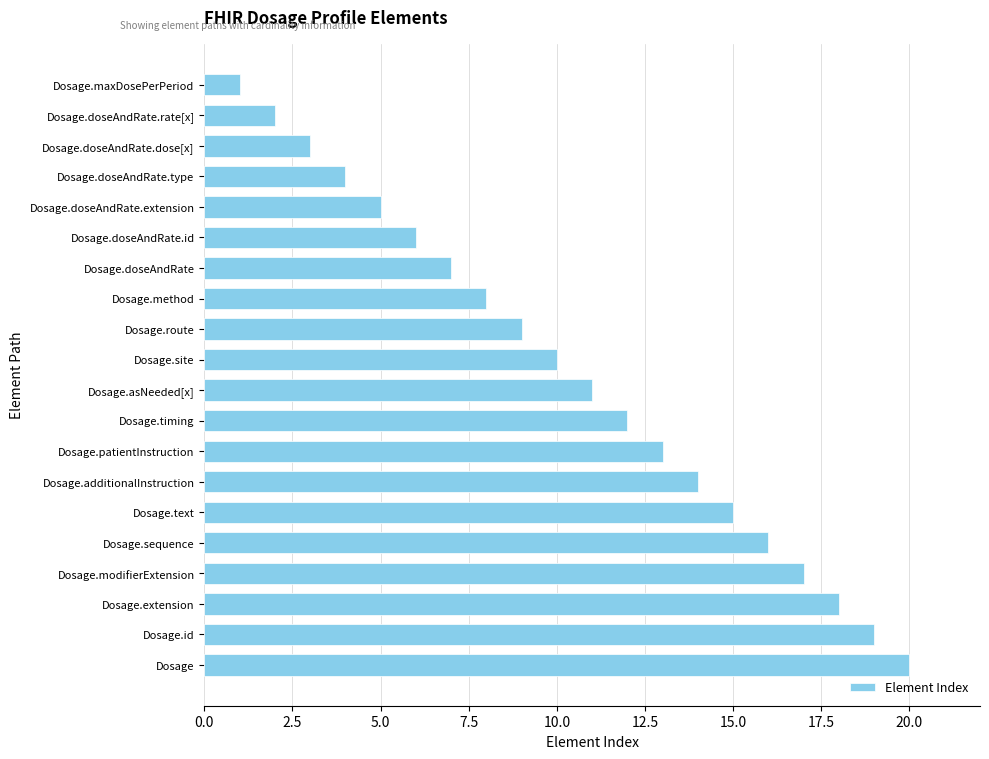

What is the difference between the maximum and minimum values?

19